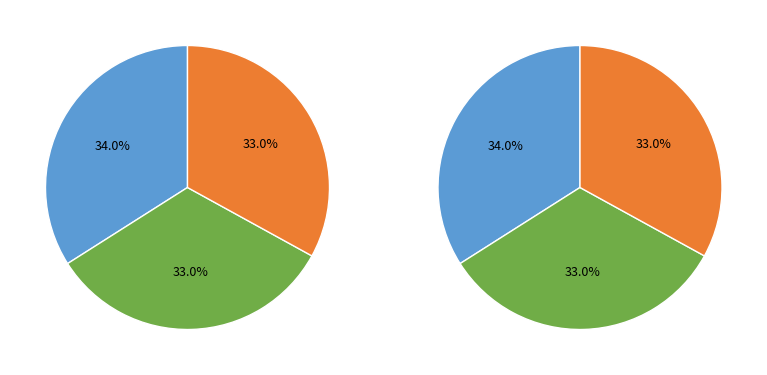

How many segments does this pie chart have?

3